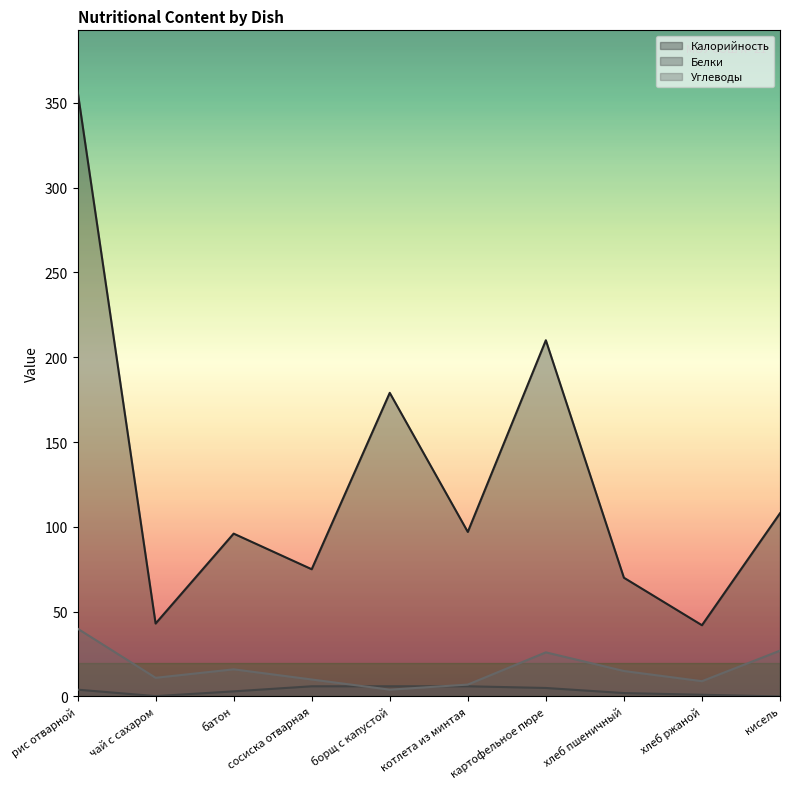

Rank the categories by Углеводы value from highest to lowest.

рис отварной, кисель, картофельное пюре, батон, хлеб пшеничный, чай с сахаром, сосиска отварная, хлеб ржаной, котлета из минтая, борщ с капустой